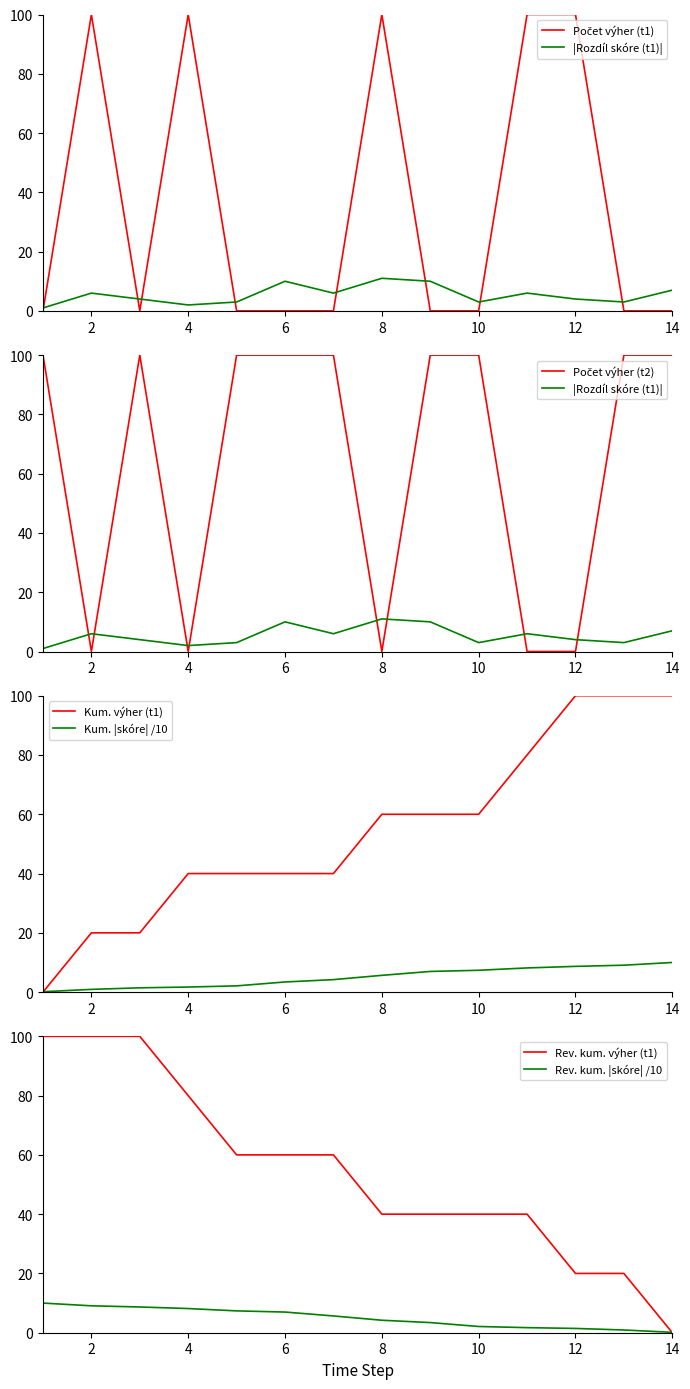

Between 11 and 8, which is larger?

11